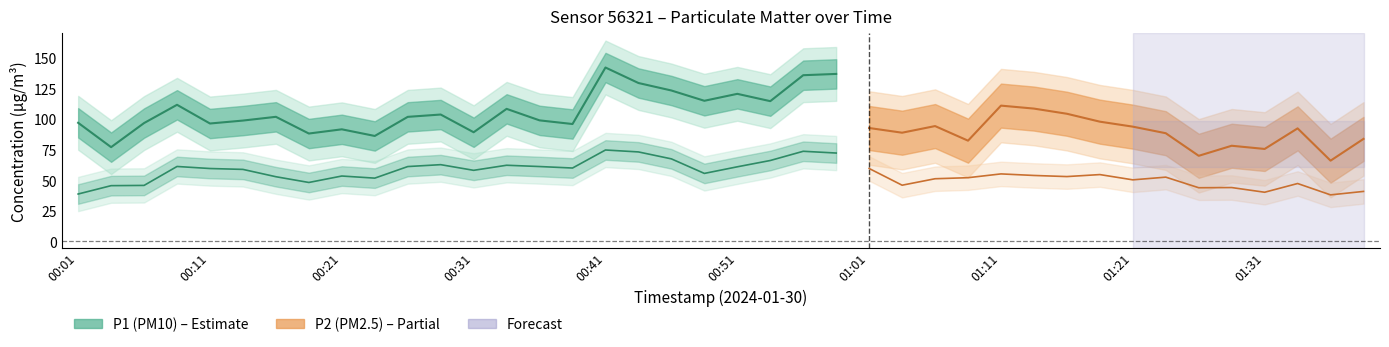

Which category has the lowest value in the P2 series?

01:36